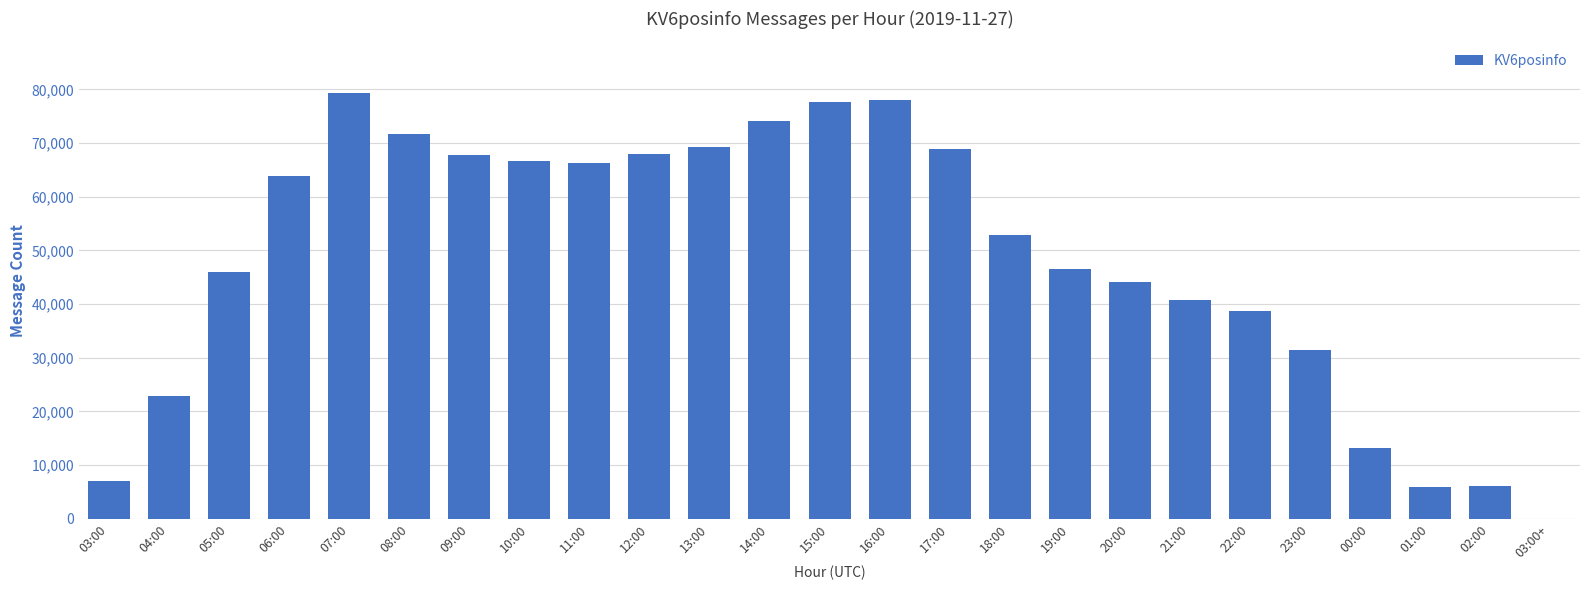

What is the maximum value shown in the chart?

79424